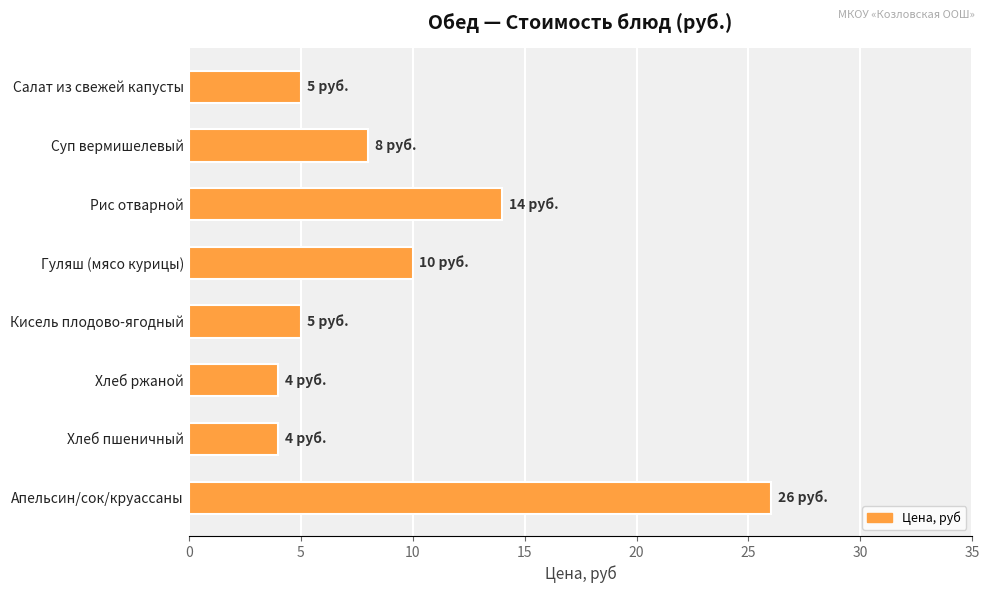

What is the average value?

10